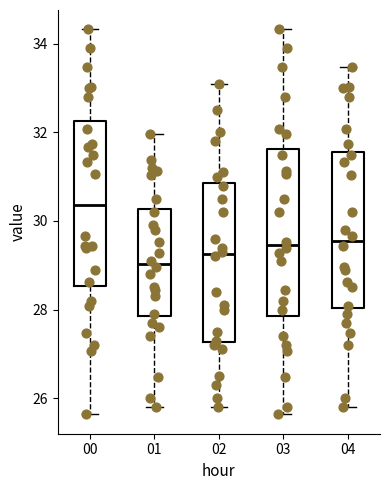

Which box has the lowest median line?

01